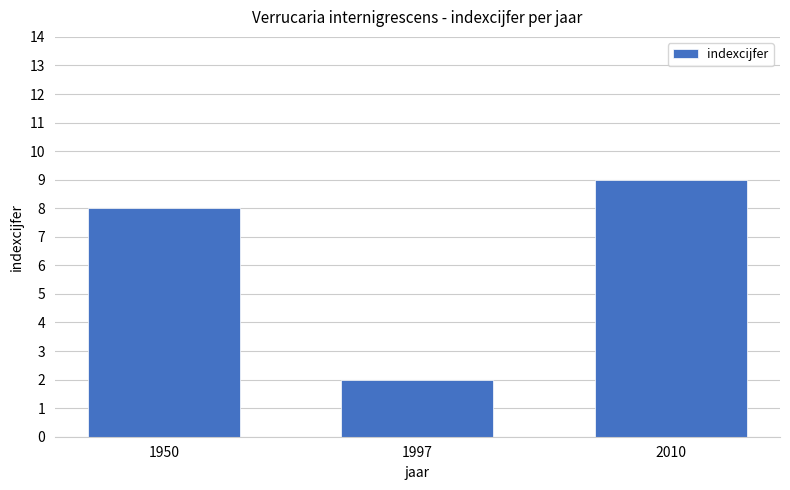

The value at 1950 is 8. True or false?

True